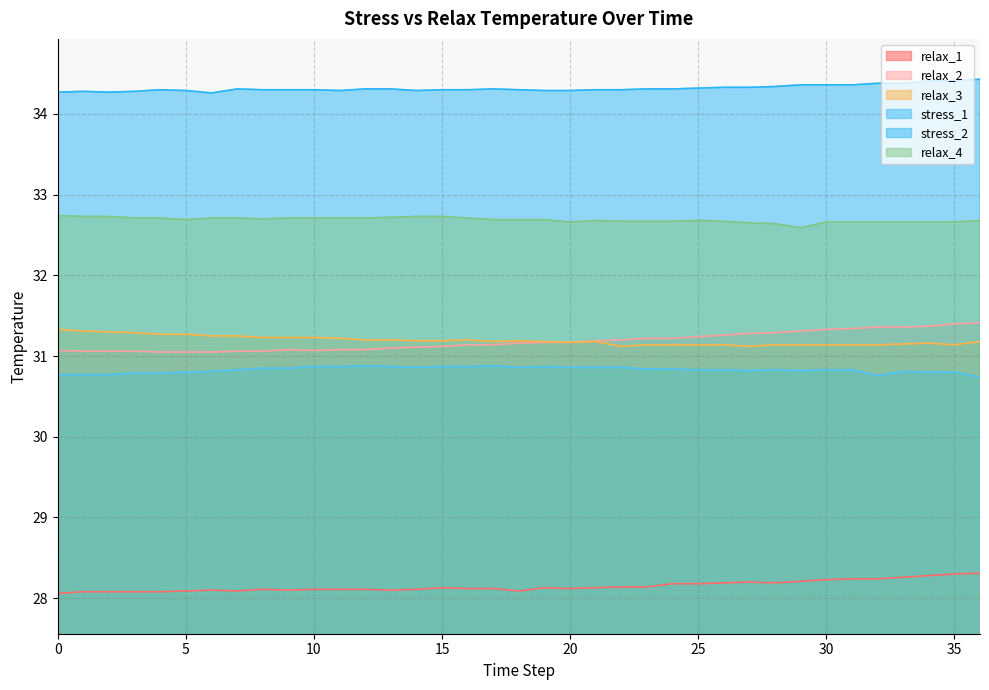

How many stress_1 values are between 30 and 31?

37